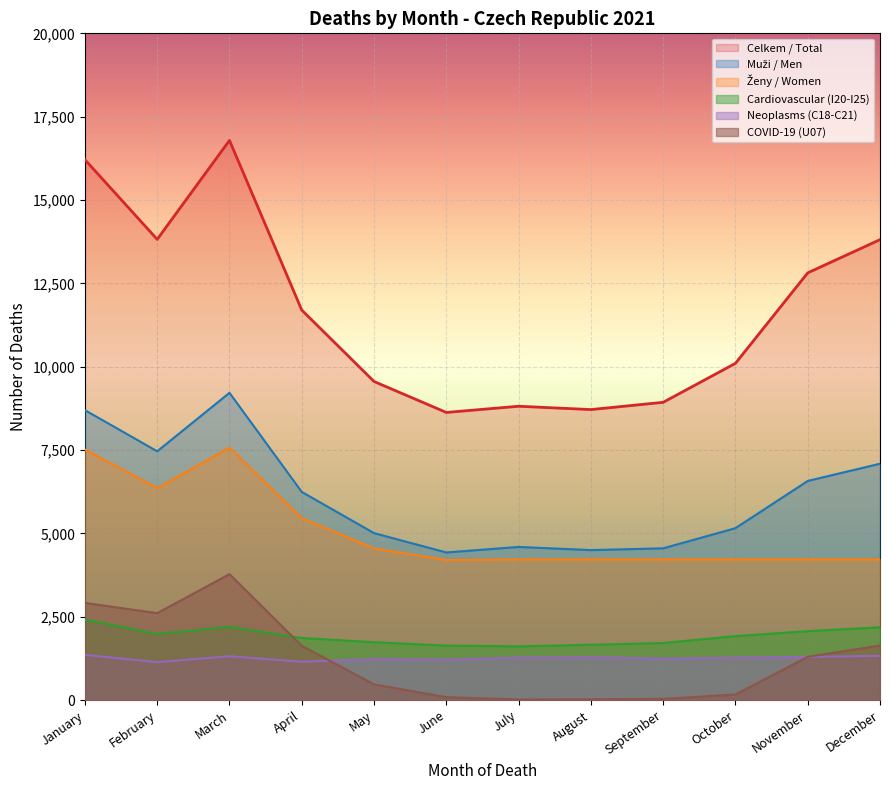

What is the sum of all Muži / Men values?

73522